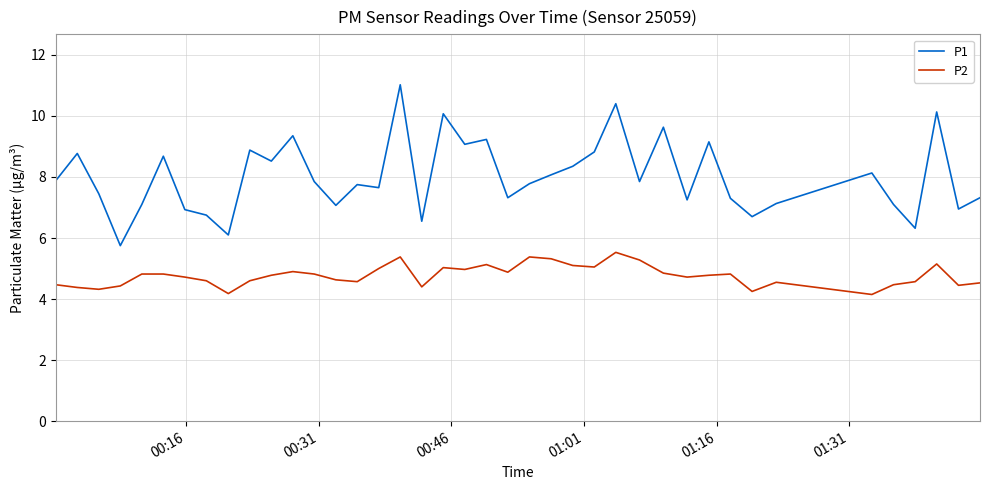

Rank the series by their maximum value, from highest to lowest.

P1, P2